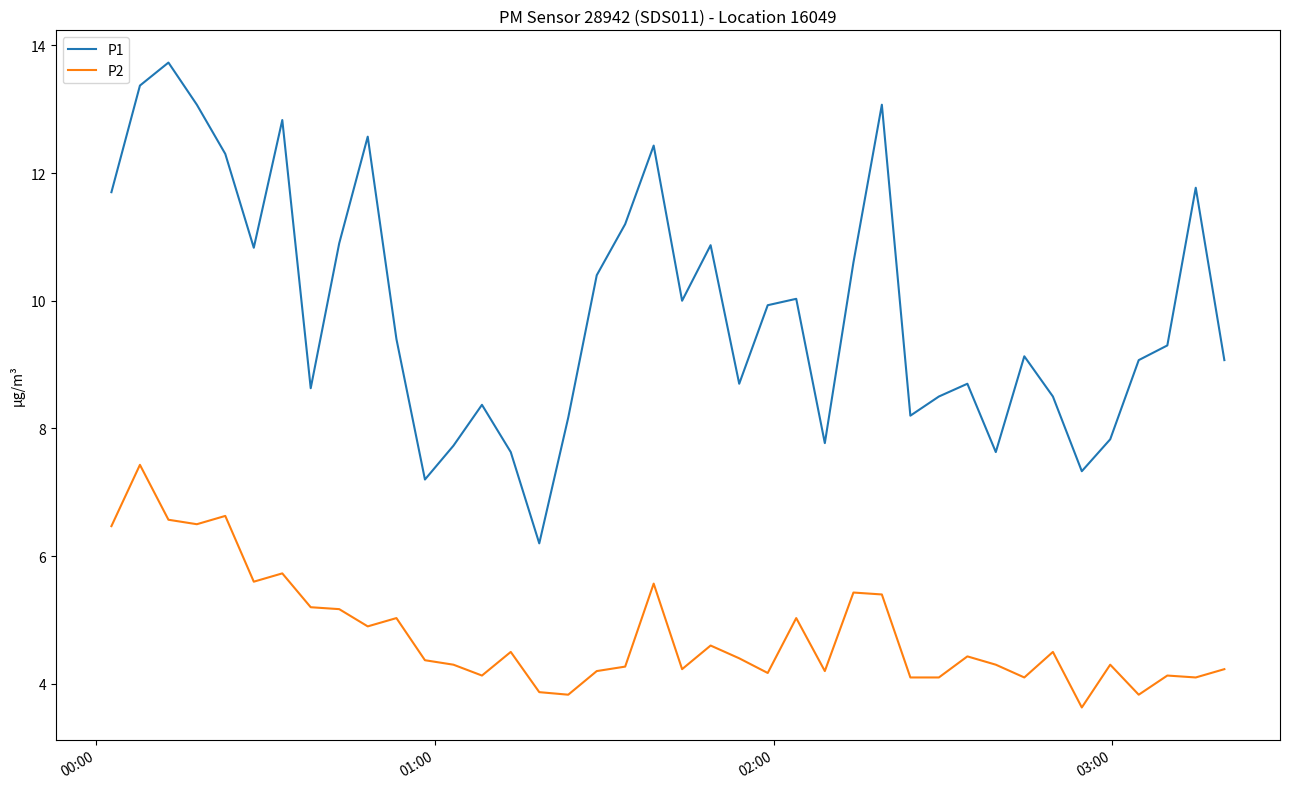

Which series has the largest total across all categories?

P1